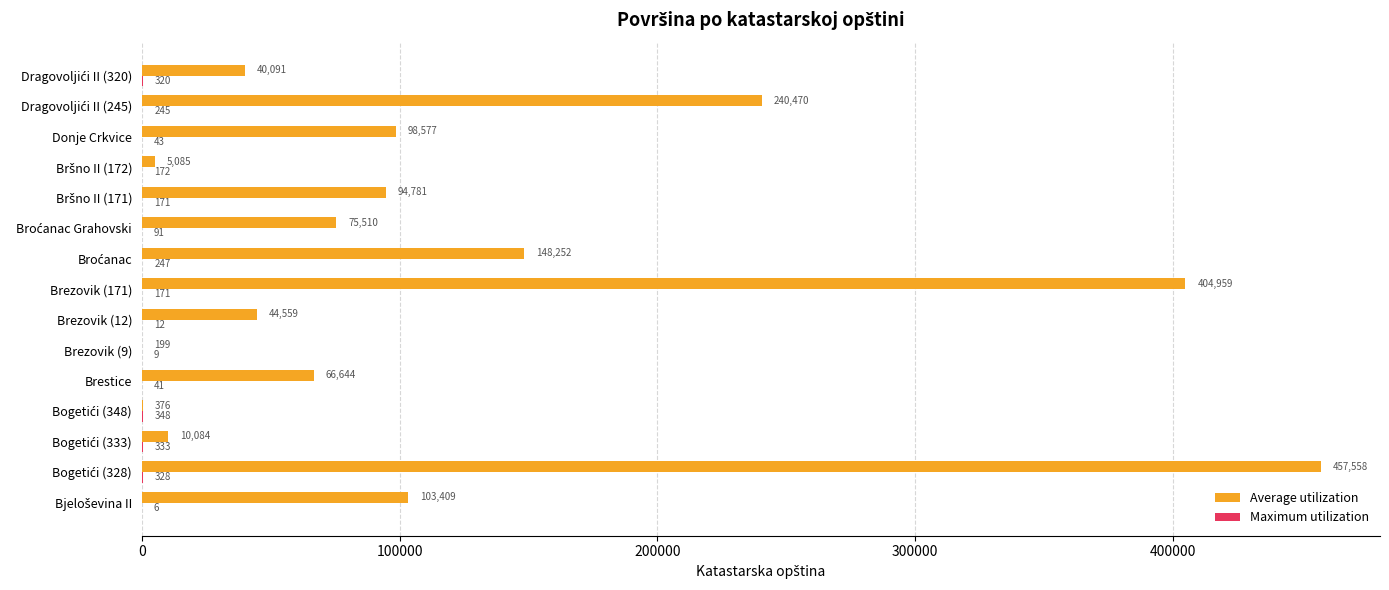

Which series has the largest total across all categories?

Average utilization